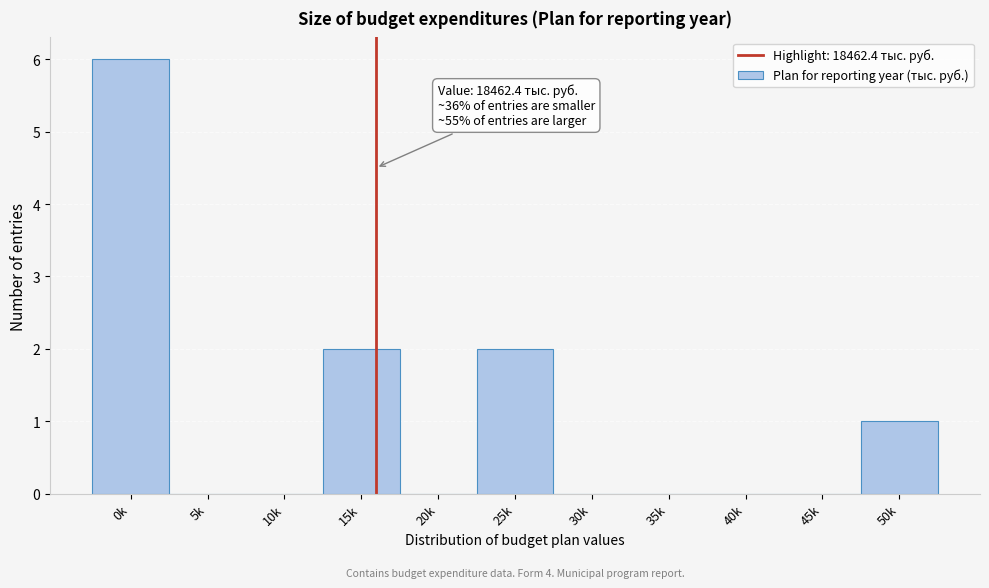

Reading left to right, extract all data points from this chart.

0k=6	5k=0	10k=0	15k=2	20k=0	25k=2	30k=0	35k=0	40k=0	45k=0	50k=1